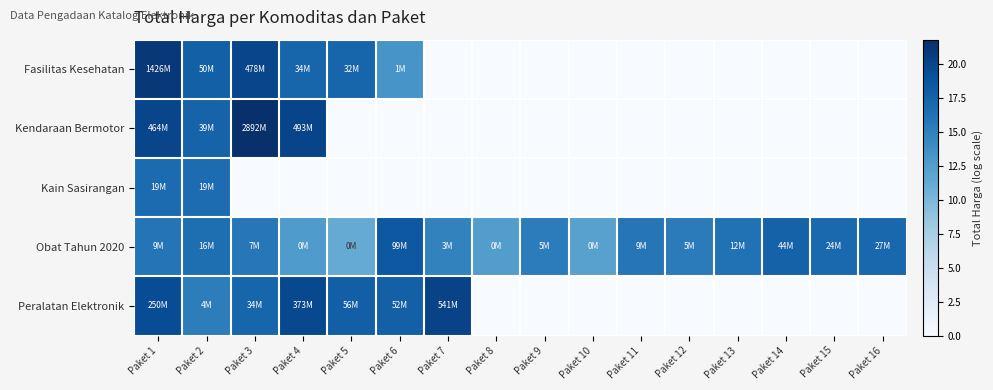

What is the difference between the highest and lowest values at Paket 6?

18.4